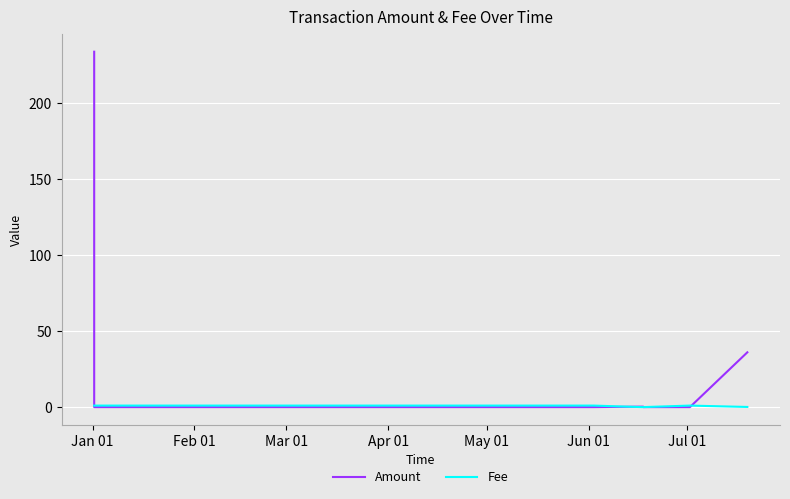

What are all the series names shown in the legend?

Amount, Fee